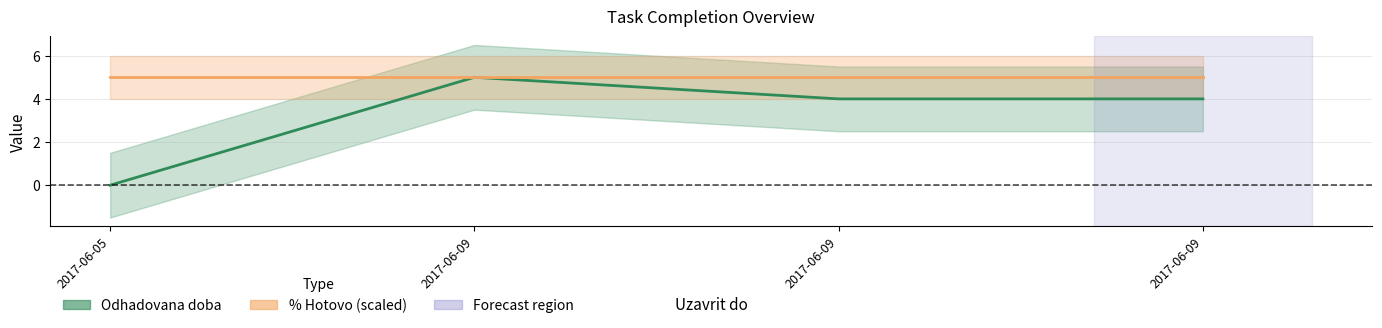

The chart shows a value of 5 at 2017-06-09. True or false?

False